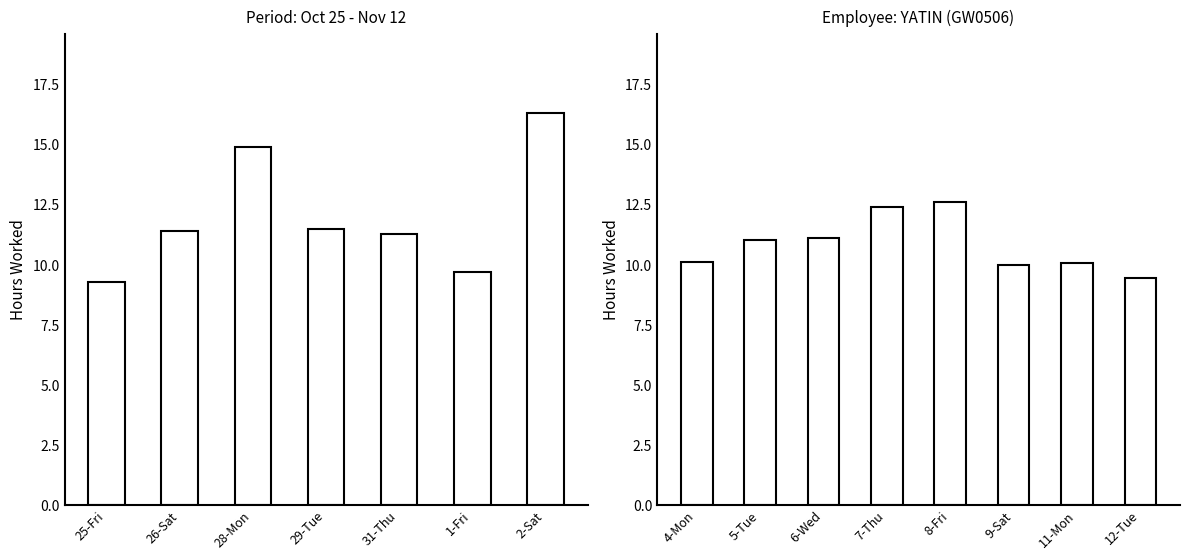

Is it true that the value at 7-Thu is 17.9?

False